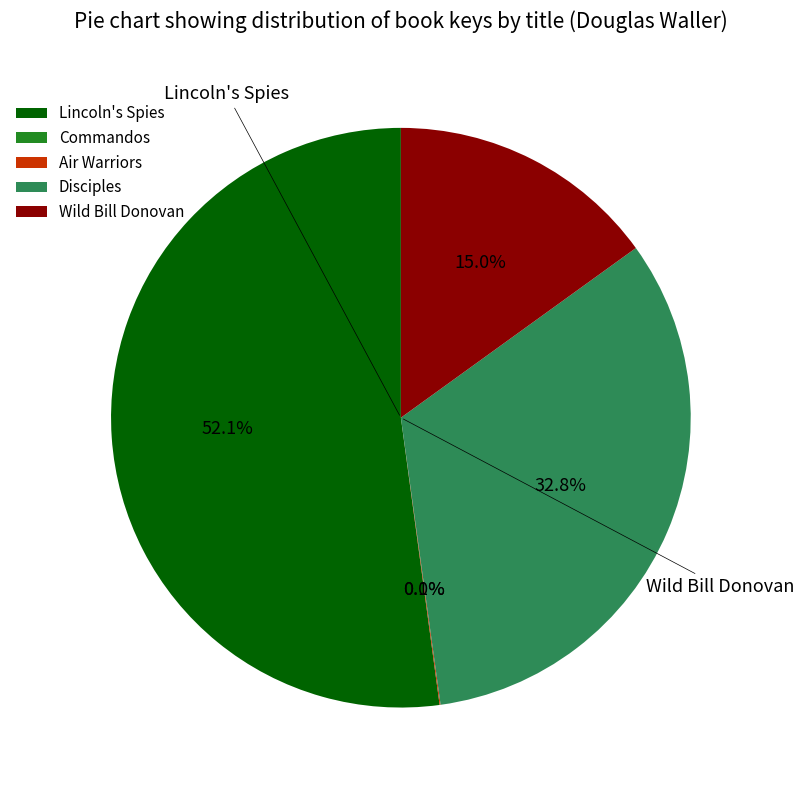

What is the largest slice in the pie chart?

Lincoln's Spies